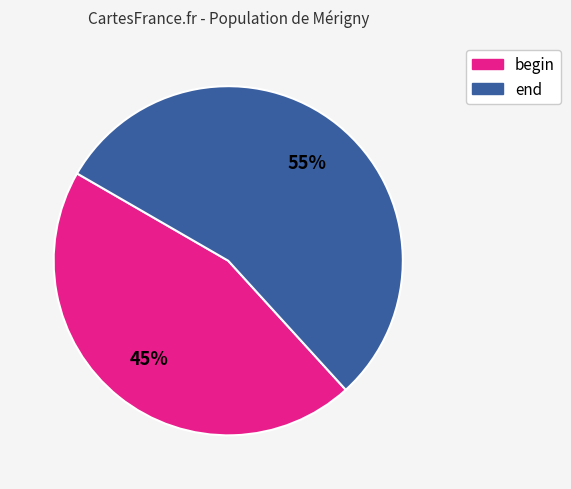

Does any single category account for the majority?

Yes